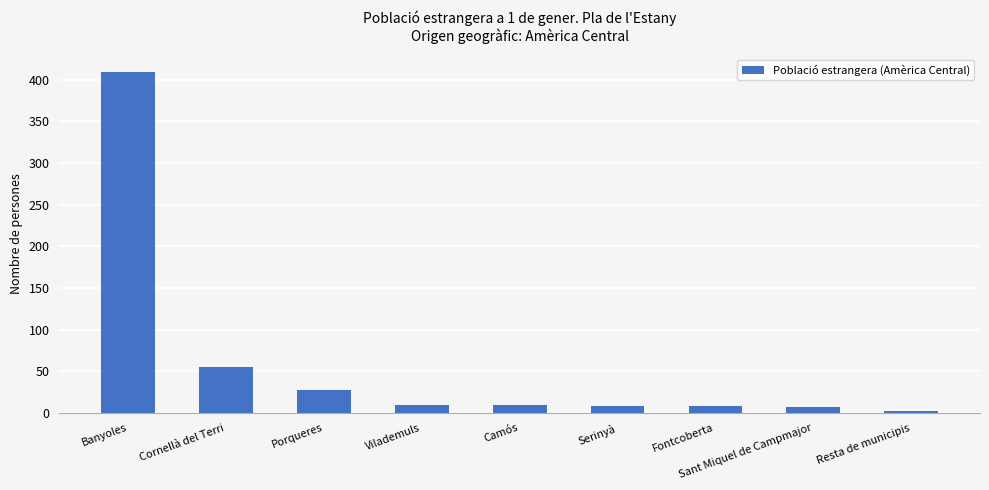

The value at Banyoles is 697. True or false?

False